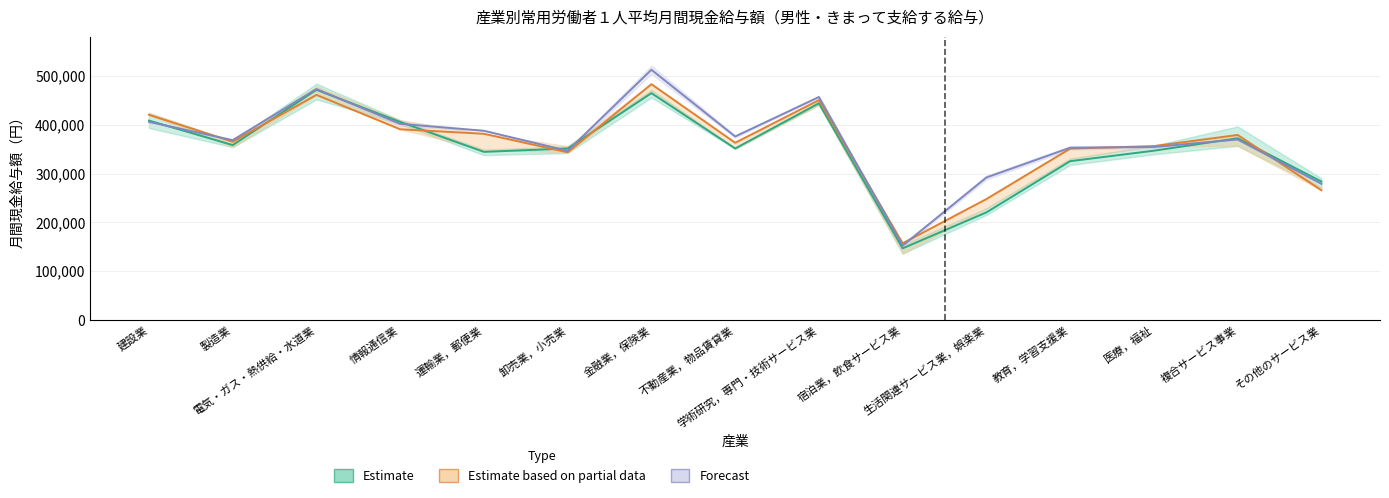

Does the chart display data point markers on the line(s)?

No